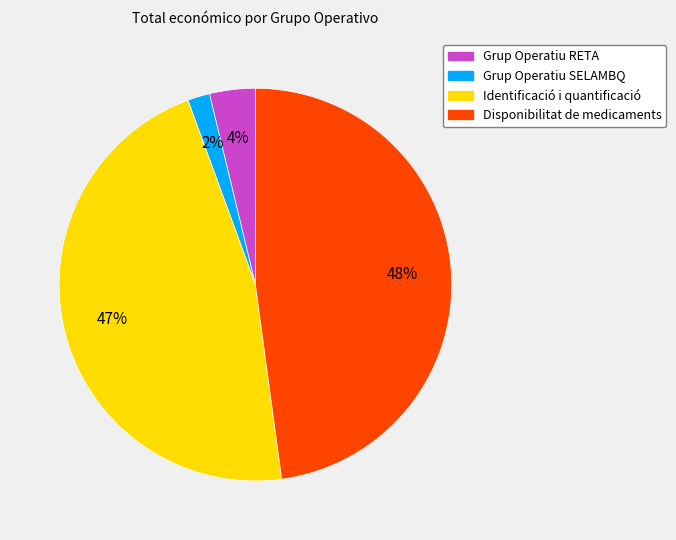

Which has a higher value, Identificació i quantificació or Disponibilitat de medicaments?

Disponibilitat de medicaments